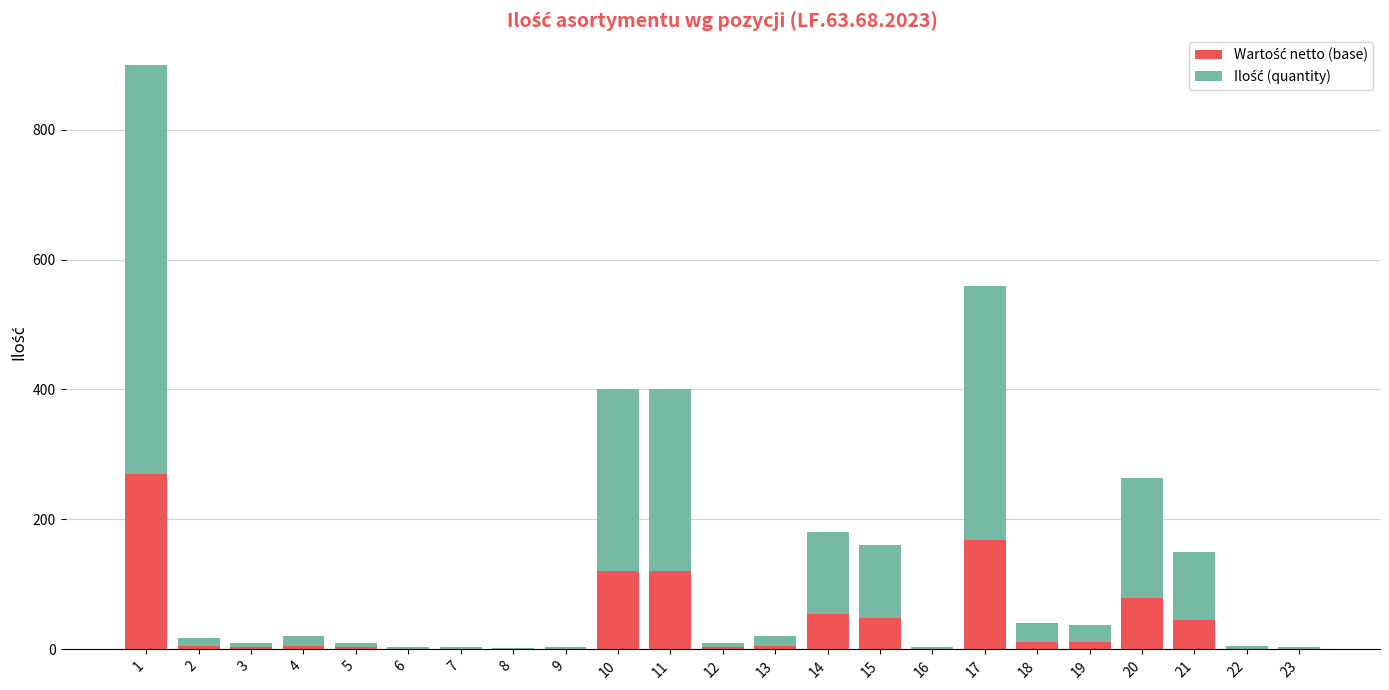

At which label does Ilość (quantity) first exceed 14?

1